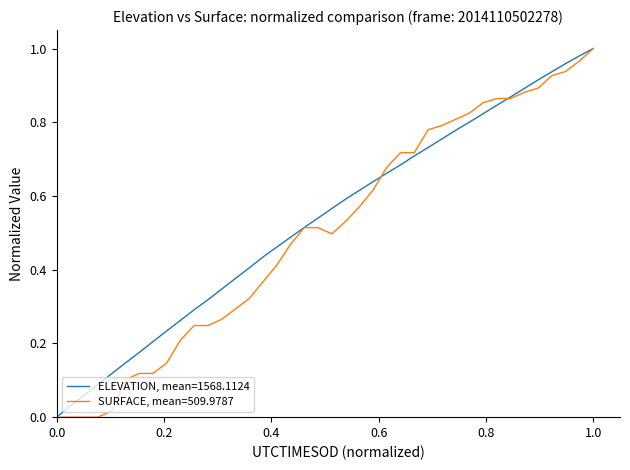

Rank the series by their average value, from highest to lowest.

ELEVATION, mean=1568.1124, SURFACE, mean=509.9787